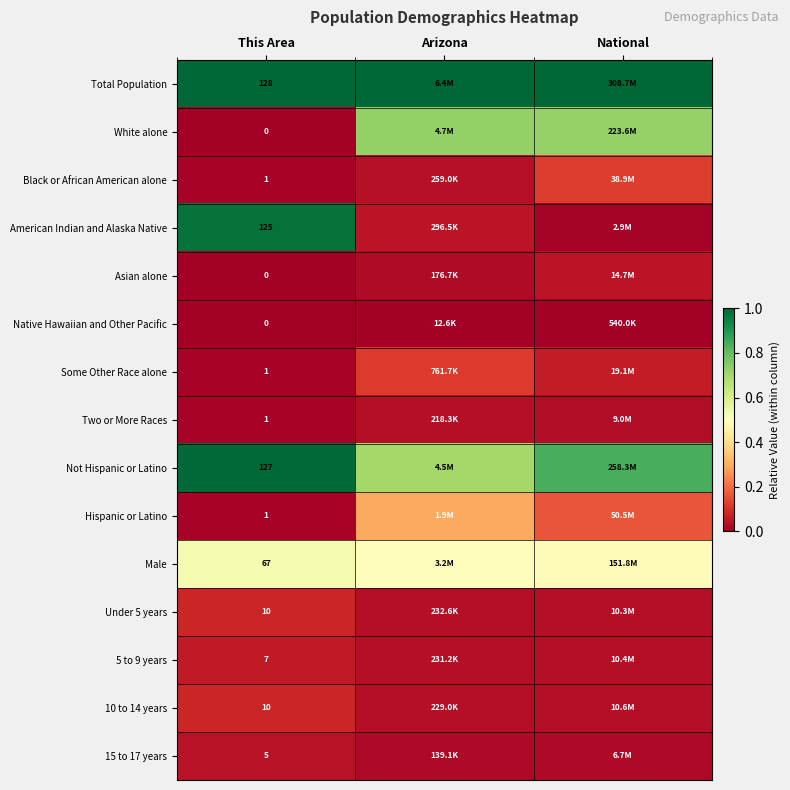

The Total Population series shows 0.3 at National. True or false?

False